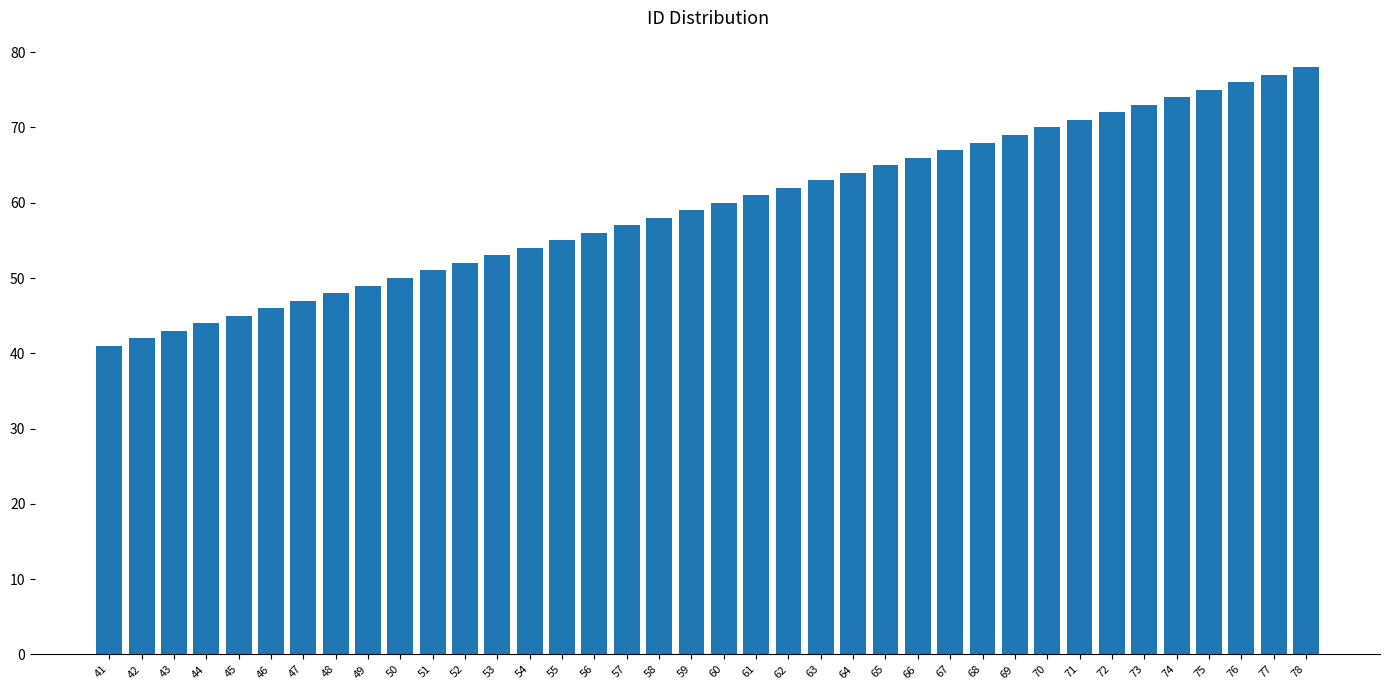

What is the ratio of the value at 57 to the value at 44?

1.3